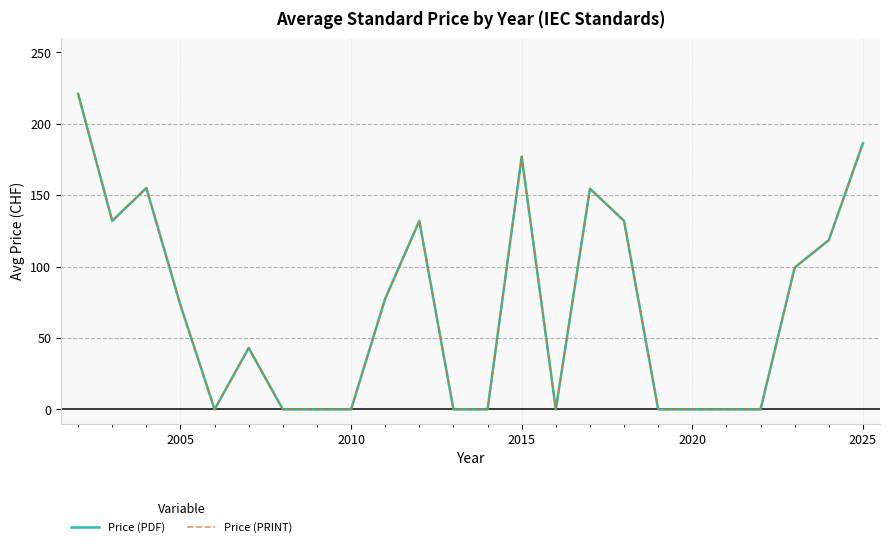

Does the chart display data point markers on the line(s)?

No